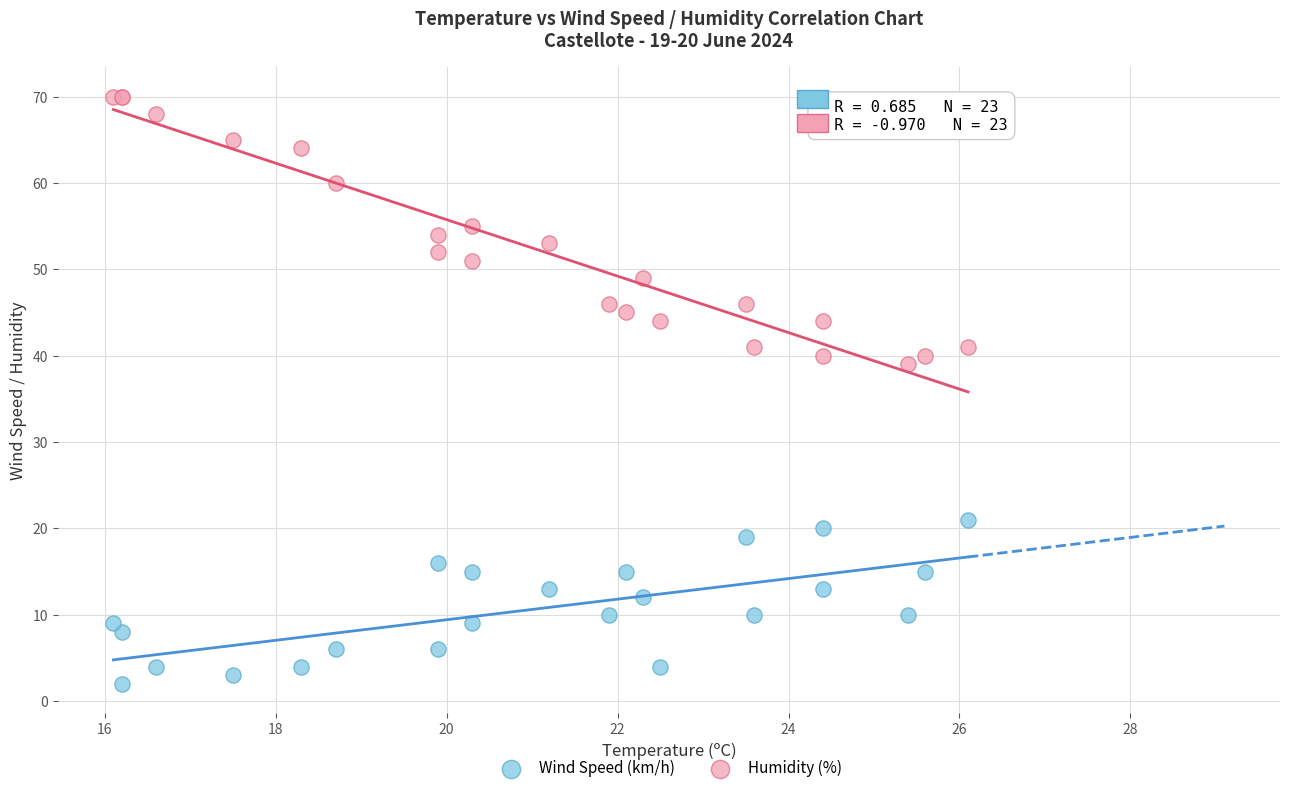

Across all series, what Y value is closest to 36?

39